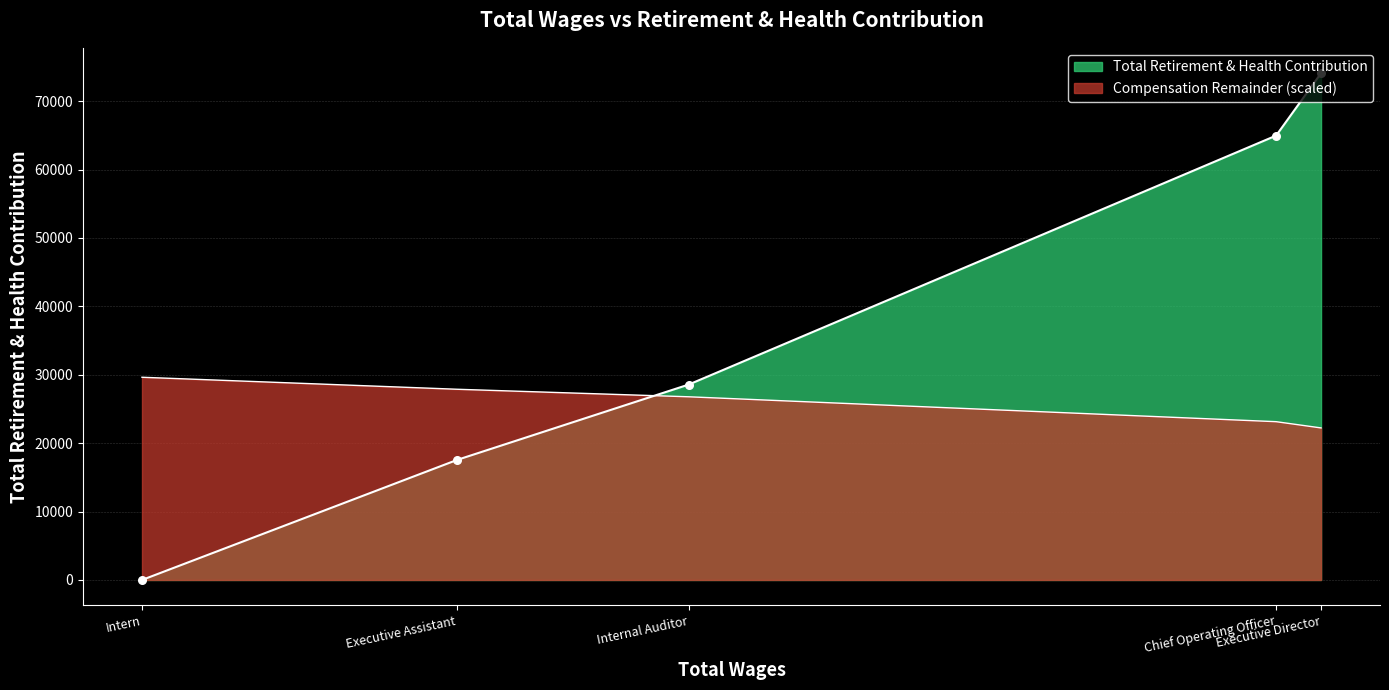

What is the change in value from Executive Assistant to Intern?

-17550